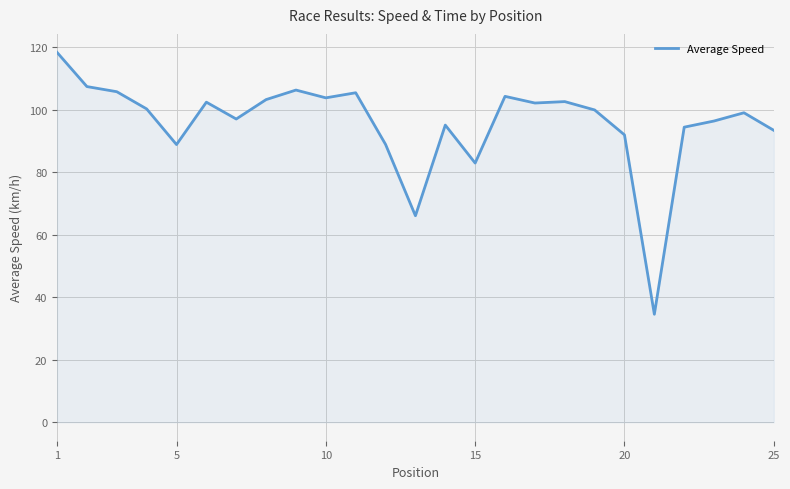

What is the minimum value shown in the chart?

34.6